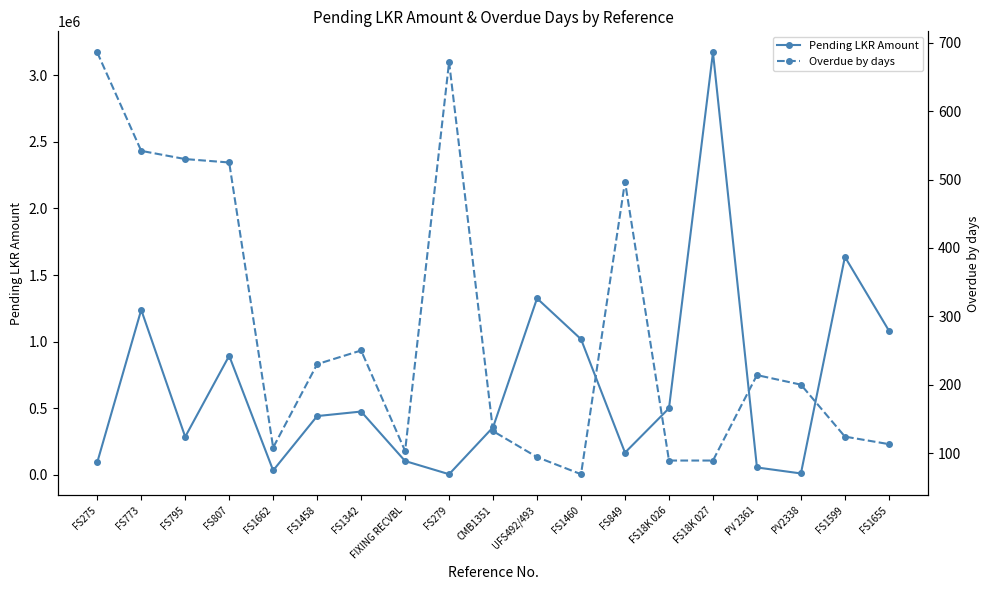

Rank the series by their average value, from lowest to highest.

Overdue by days, Pending LKR Amount